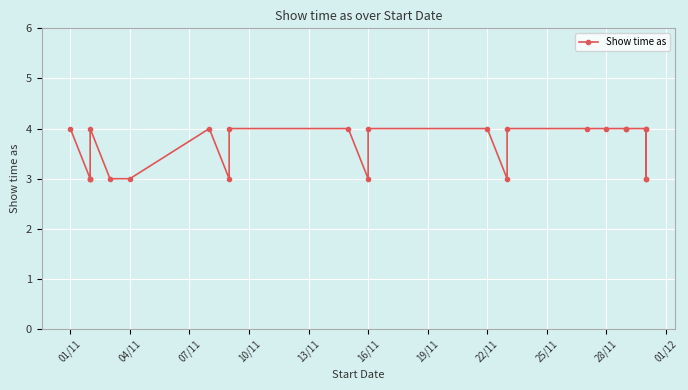

Read the value at 28/11.

4